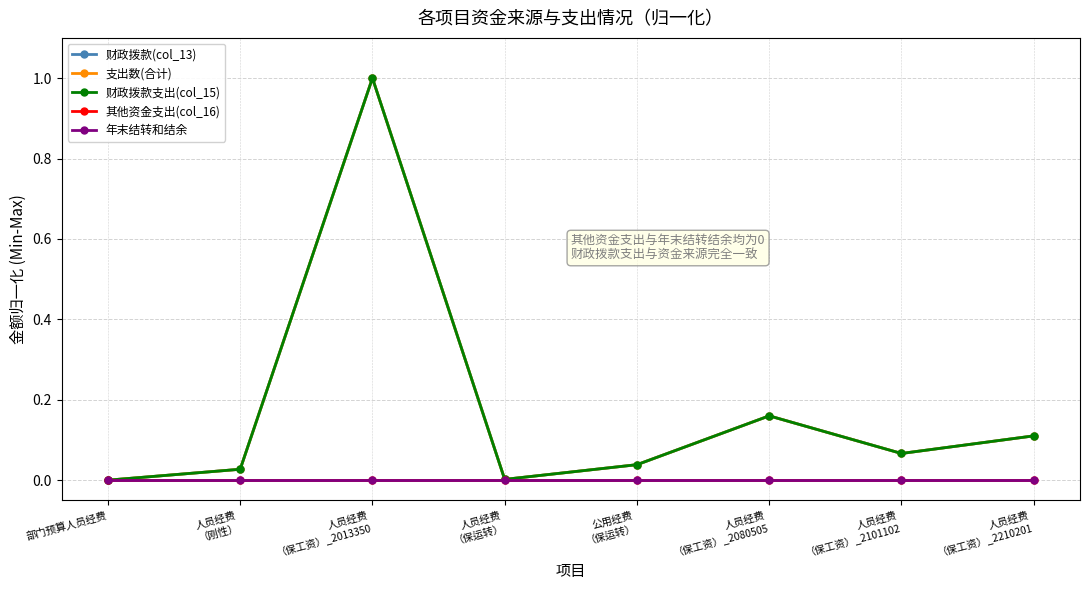

Which has a higher value, 人员经费
（保工资）_2210201 or 人员经费
（保工资）_2101102?

人员经费
（保工资）_2210201